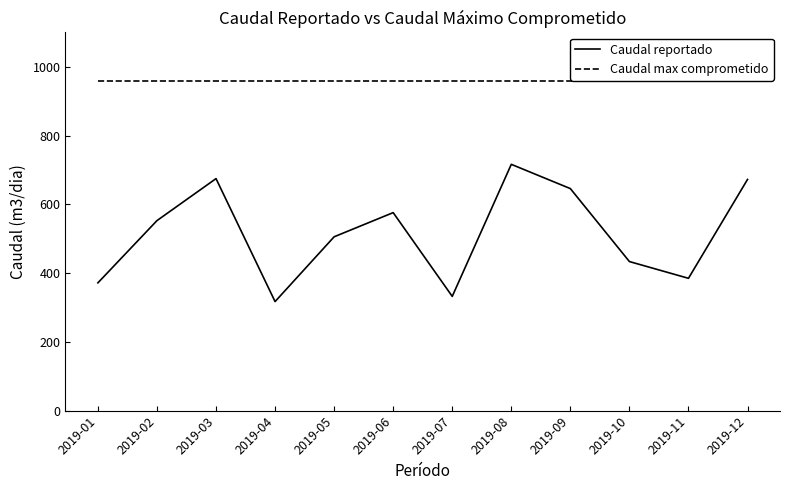

Reading left to right, what are all the values shown in this chart?

Caudal reportado: 2019-01=371.8	2019-02=552.7	2019-03=674.9	2019-04=317.3	2019-05=505.7	2019-06=576.0	2019-07=332.4	2019-08=716.4	2019-09=645.8	2019-10=433.7	2019-11=385.0	2019-12=672.5
Caudal max comprometido: 2019-01=960.0	2019-02=960.0	2019-03=960.0	2019-04=960.0	2019-05=960.0	2019-06=960.0	2019-07=960.0	2019-08=960.0	2019-09=960.0	2019-10=960.0	2019-11=960.0	2019-12=960.0